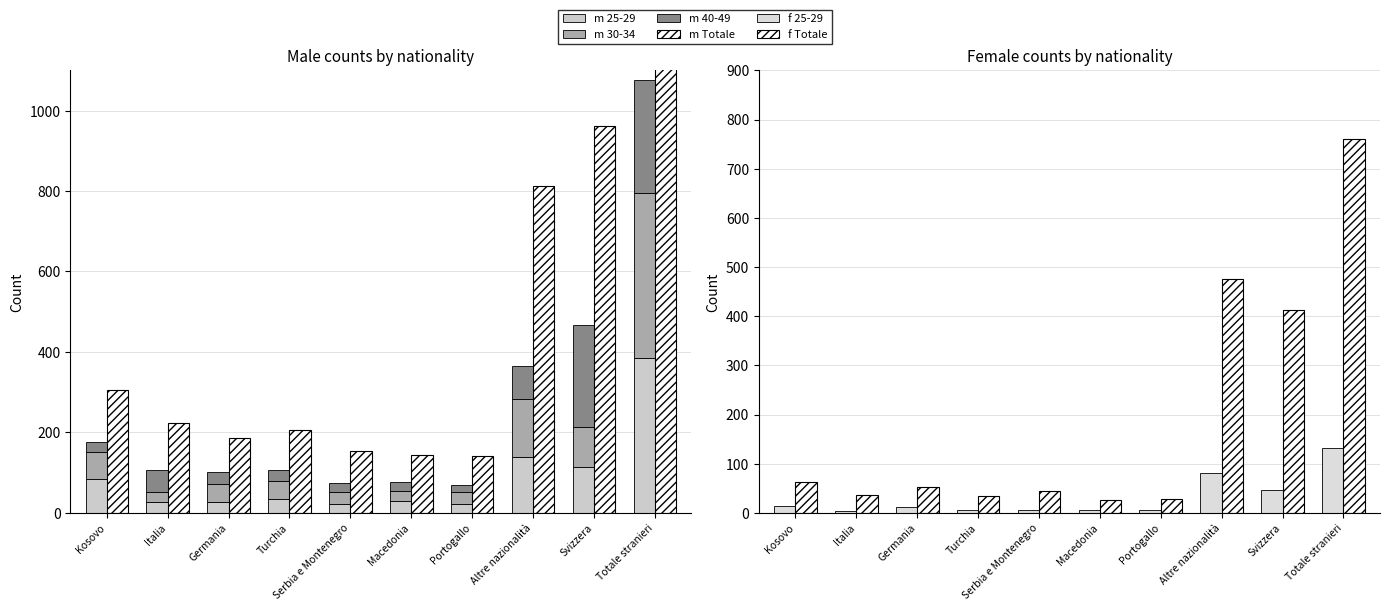

What is the smallest value displayed?

3